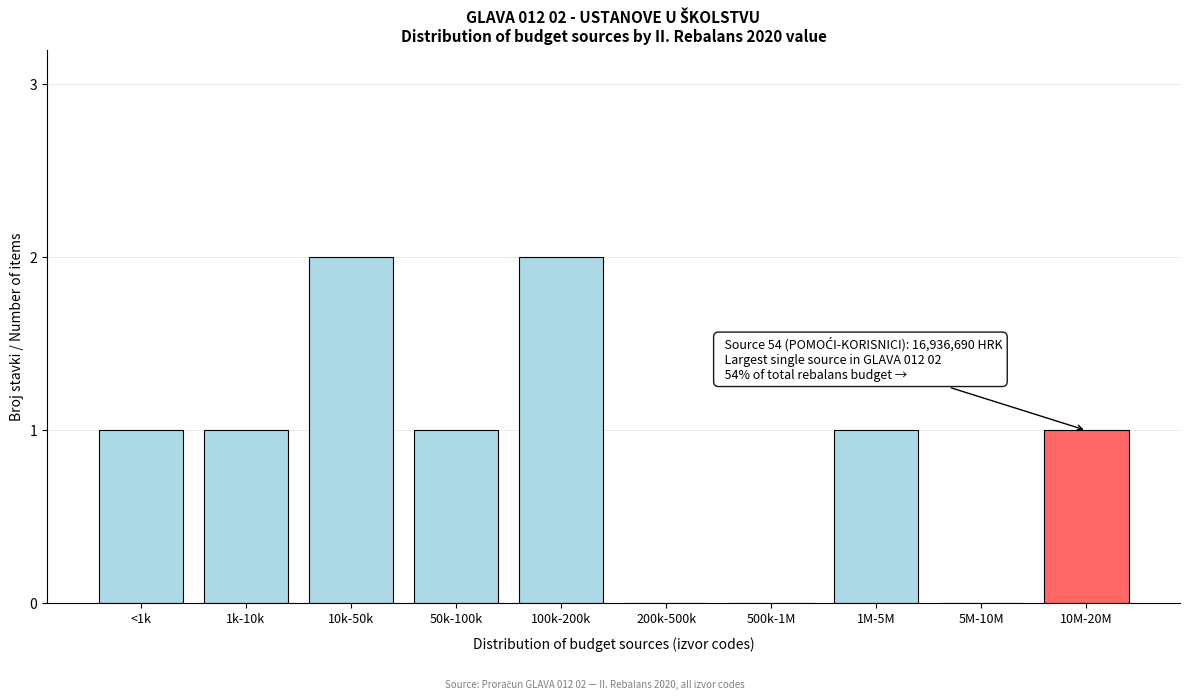

Reading left to right, extract all data points from this chart.

<1k=1	1k-10k=1	10k-50k=2	50k-100k=1	100k-200k=2	200k-500k=0	500k-1M=0	1M-5M=1	5M-10M=0	10M-20M=1